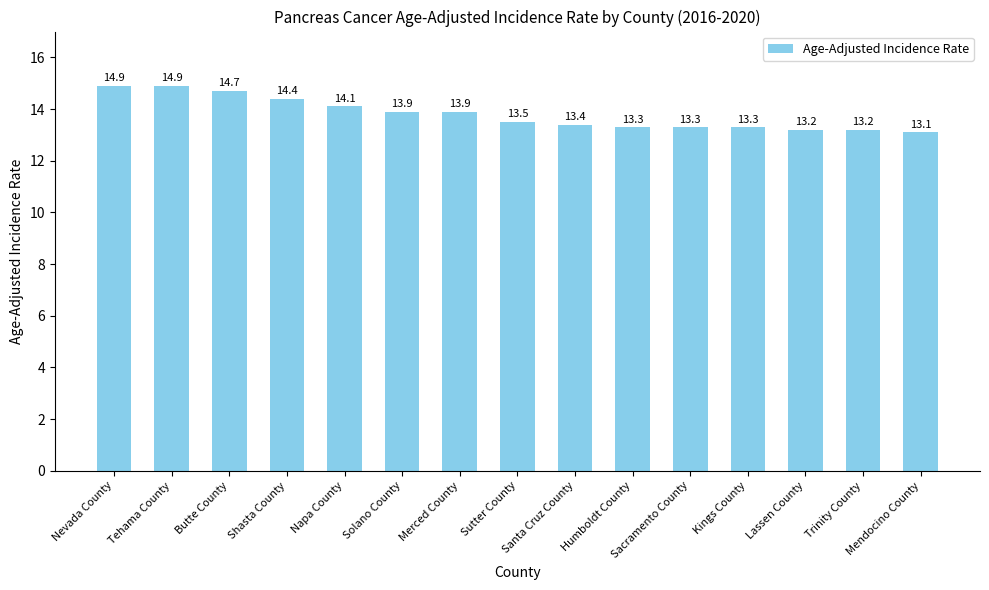

What is the change in value from Tehama County to Sacramento County?

-1.6